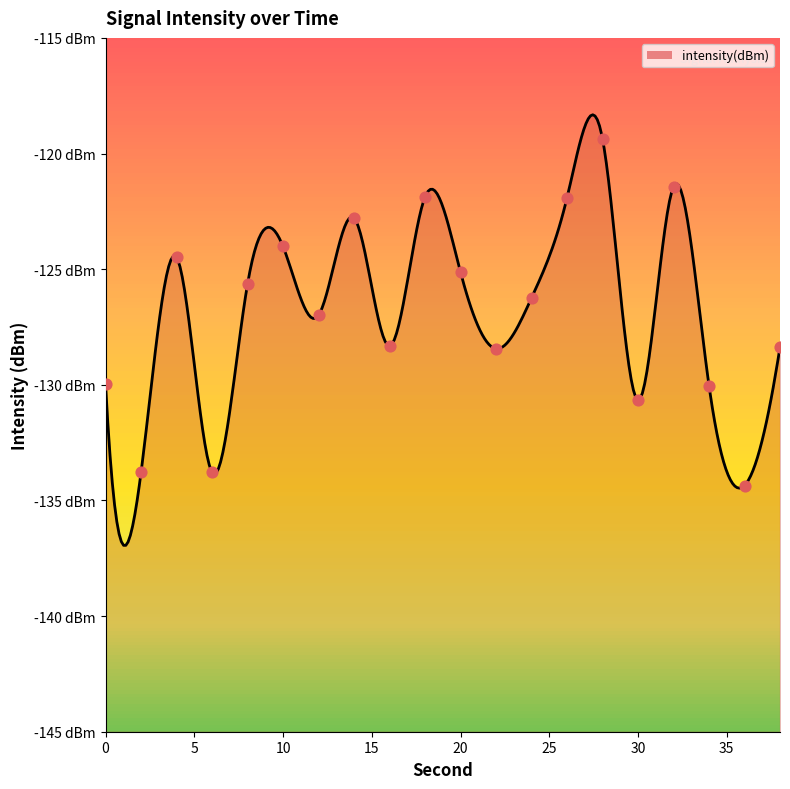

What is the change in value from 20 to 30?

-5.5